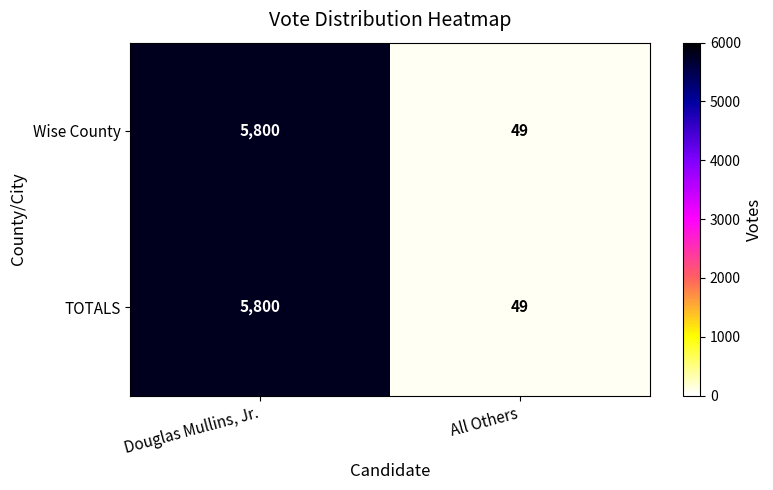

How many series are shown in this chart?

2